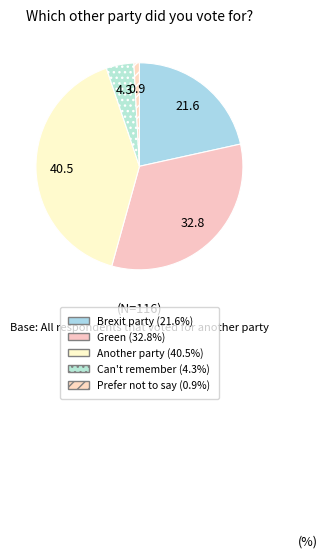

Is there a majority slice in this chart?

No